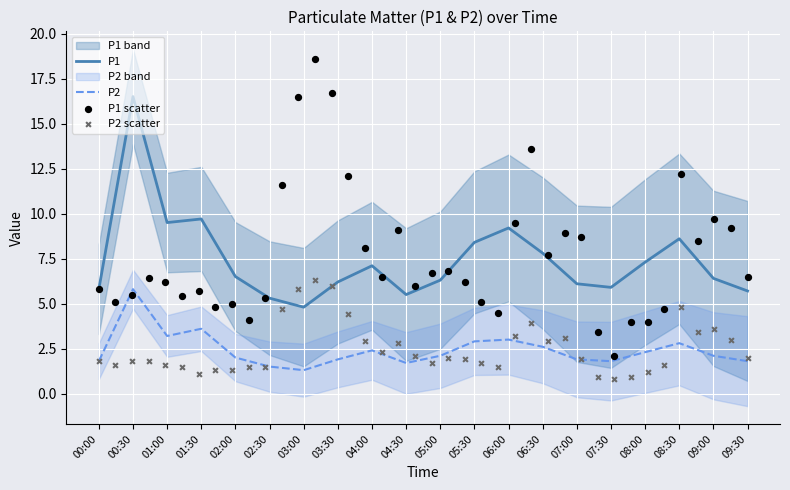

Which series has the largest Y range (max minus min)?

P1